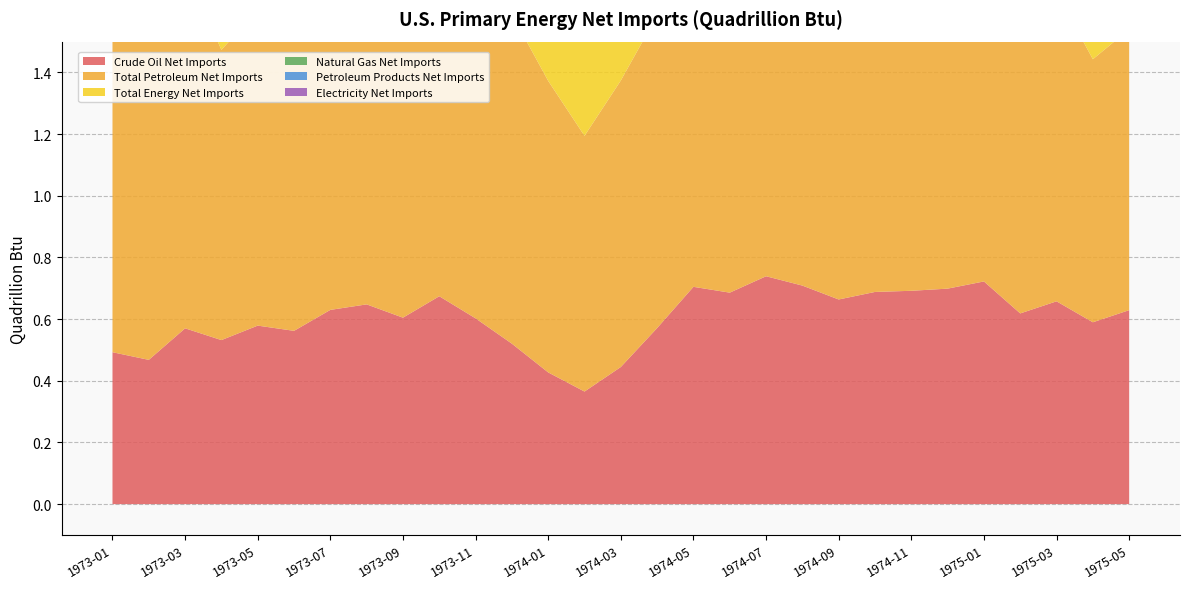

At which category is the sum across all series the highest?

1975-01